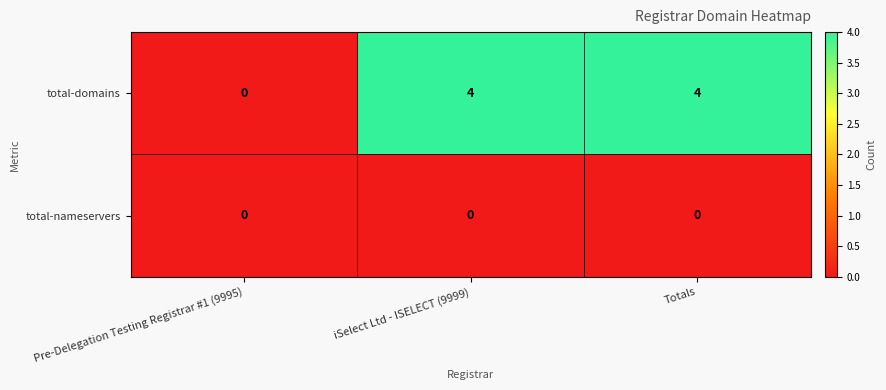

List the series in order of their overall mean, highest first.

total-domains, total-nameservers